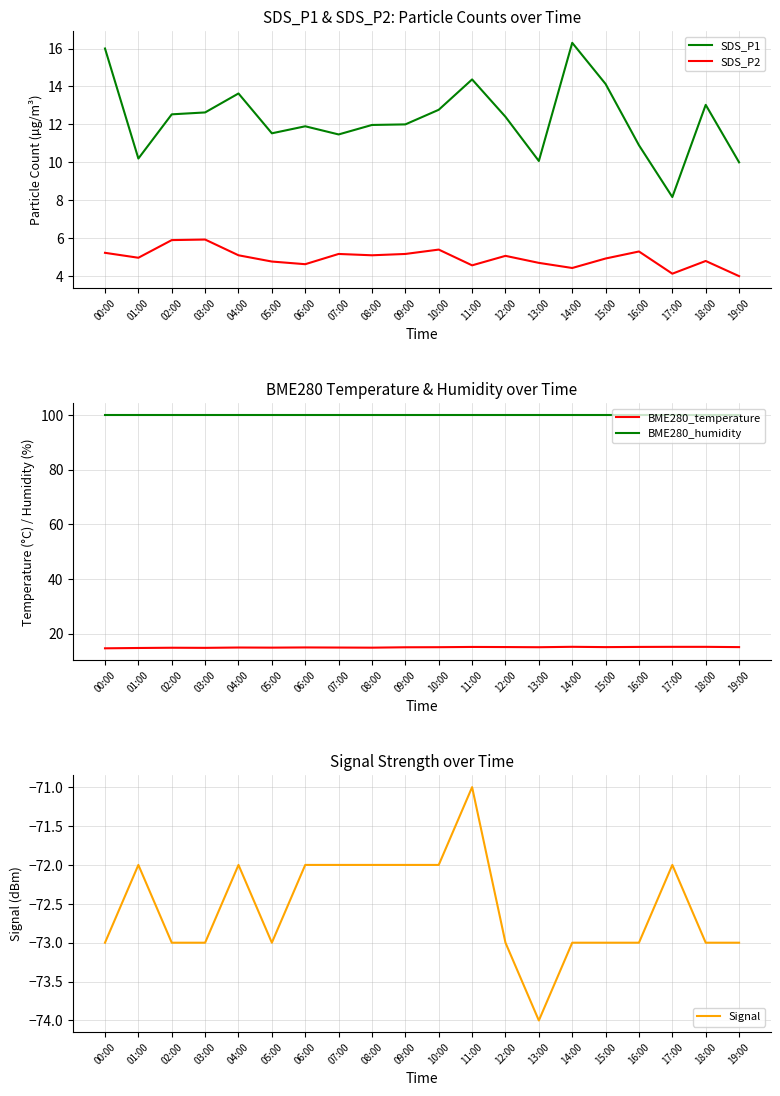

Is the value of BME280_temperature at 13:00 greater than the value of BME280_humidity at 14:00?

No